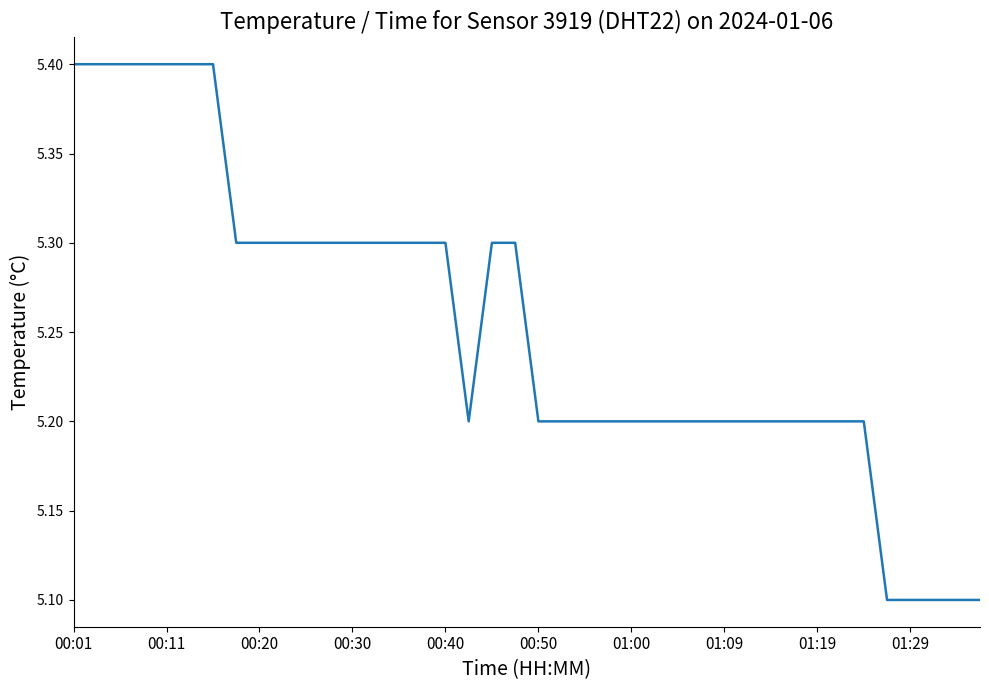

What is the difference between the maximum and minimum values?

0.3